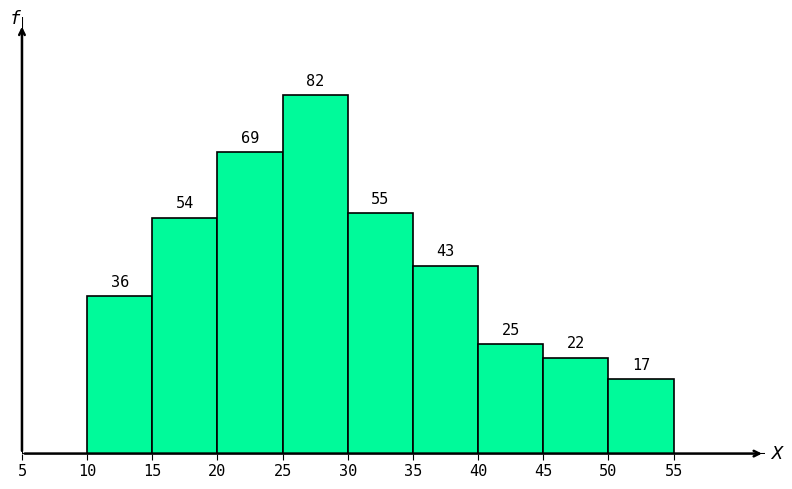

What is the height of the bar covering 45 to 50 on the x-axis?

22